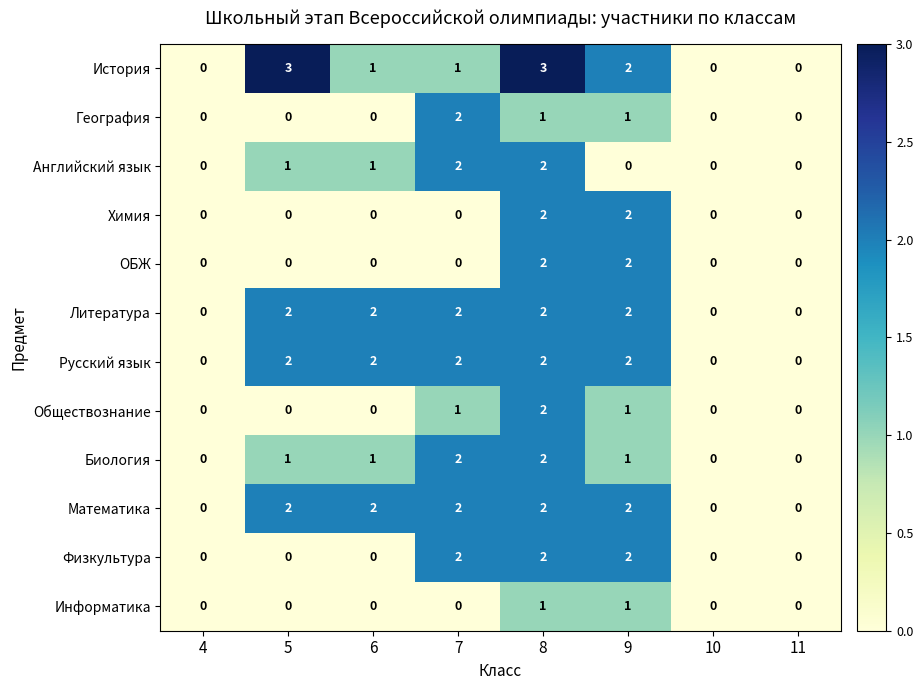

At which category is the sum across all series the highest?

8